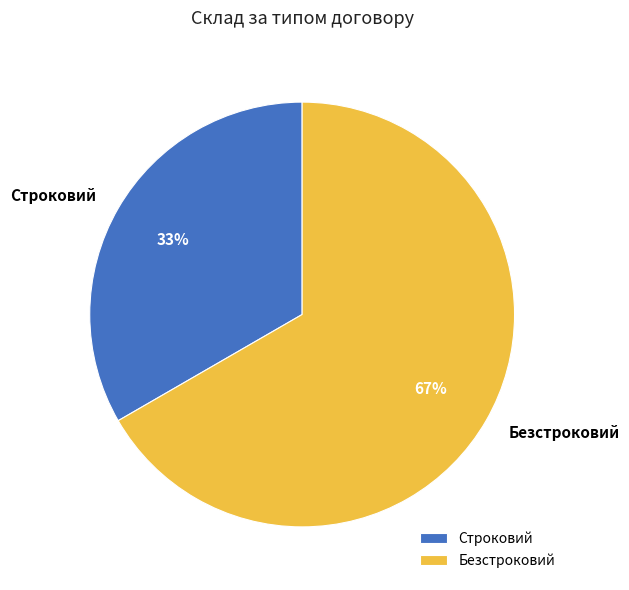

True or false: Строковий accounts for 27% of the total.

False